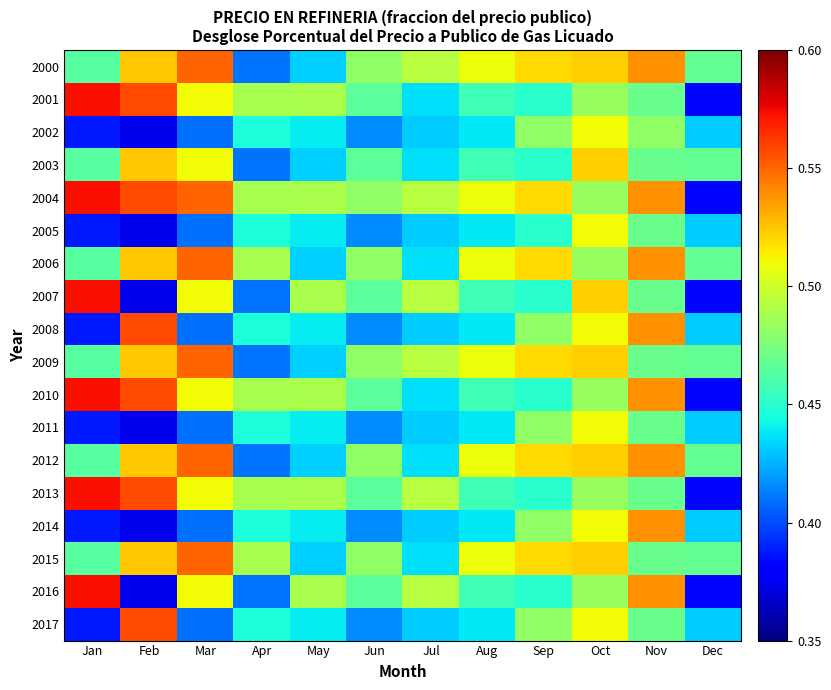

At which category does the chart reach its minimum across all series?

Feb